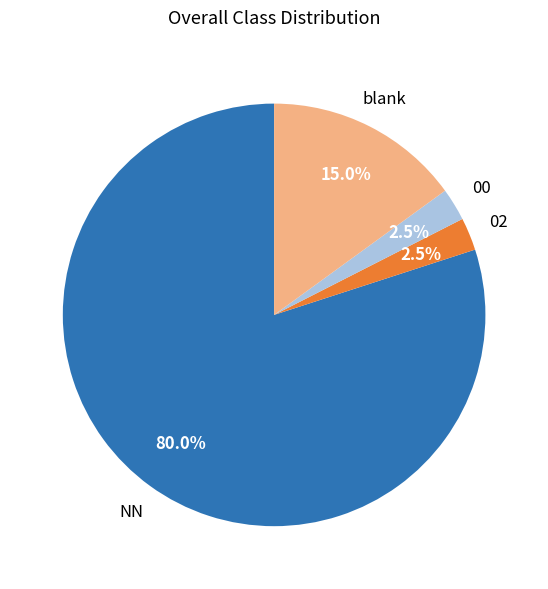

Which has a higher value, 02 or NN?

NN